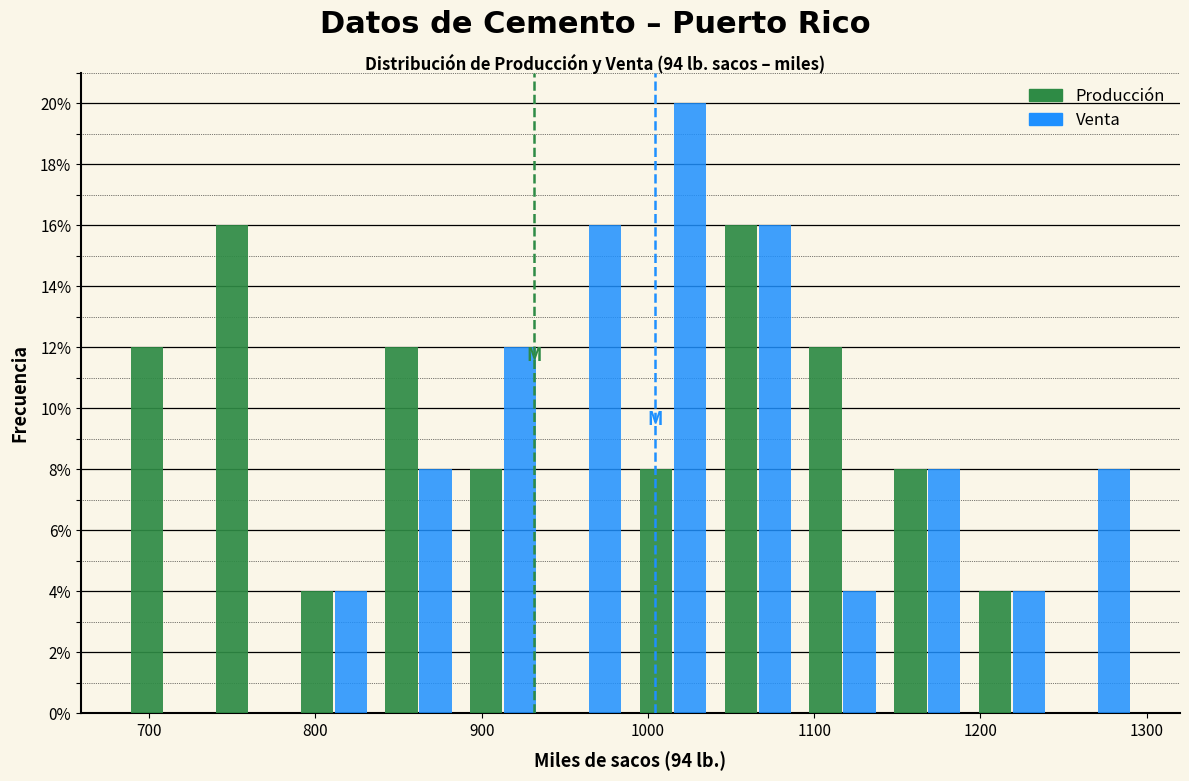

Reading left to right, list every range on the x-axis with the height of the bar of each series over it. Neither the bar edges nor the heights are printed on the chart, so give them approximately, as read against the axes.

680 to 730: Producción=12	Venta=0
730 to 790: Producción=16	Venta=0
790 to 840: Producción=4	Venta=4
840 to 890: Producción=12	Venta=8
890 to 940: Producción=8	Venta=12
940 to 990: Producción=0	Venta=16
990 to 1040: Producción=8	Venta=20
1040 to 1090: Producción=16	Venta=16
1090 to 1140: Producción=12	Venta=4
1140 to 1190: Producción=8	Venta=8
1190 to 1240: Producción=4	Venta=4
1240 to 1300: Producción=0	Venta=8